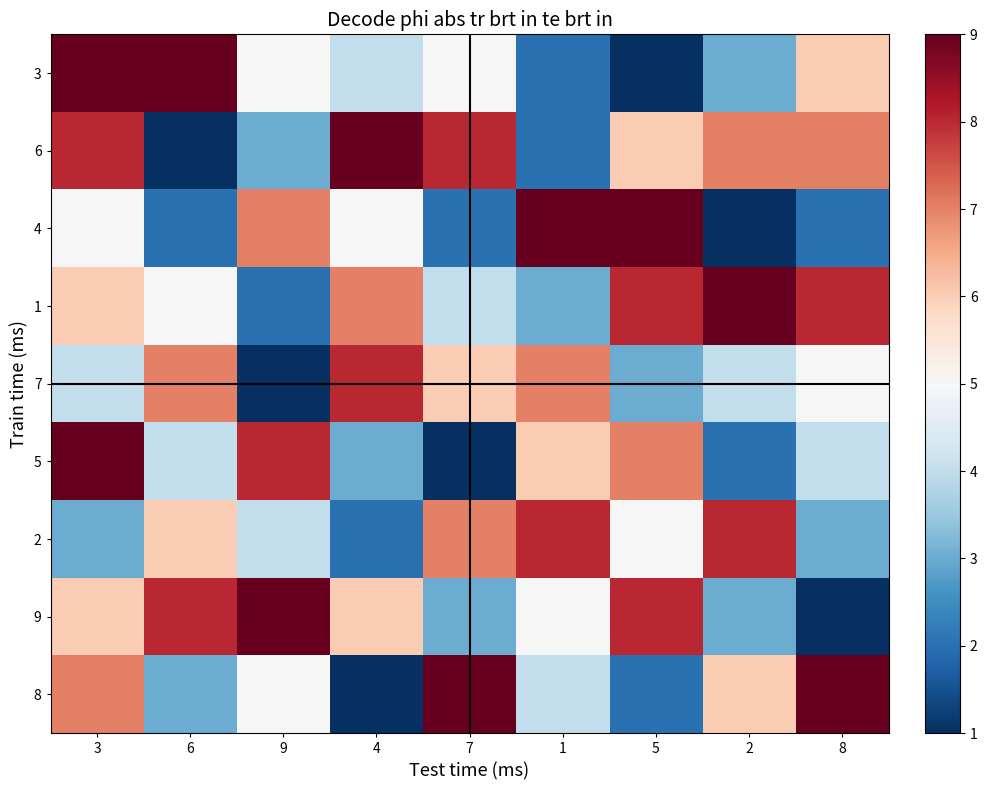

Reading right to left, what are all the values shown in this chart?

3: 8=6	2=3	5=1	1=2	7=5	4=4	9=5	6=9	3=9
6: 8=7	2=7	5=6	1=2	7=8	4=9	9=3	6=1	3=8
4: 8=2	2=1	5=9	1=9	7=2	4=5	9=7	6=2	3=5
1: 8=8	2=9	5=8	1=3	7=4	4=7	9=2	6=5	3=6
7: 8=5	2=4	5=3	1=7	7=6	4=8	9=1	6=7	3=4
5: 8=4	2=2	5=7	1=6	7=1	4=3	9=8	6=4	3=9
2: 8=3	2=8	5=5	1=8	7=7	4=2	9=4	6=6	3=3
9: 8=1	2=3	5=8	1=5	7=3	4=6	9=9	6=8	3=6
8: 8=9	2=6	5=2	1=4	7=9	4=1	9=5	6=3	3=7